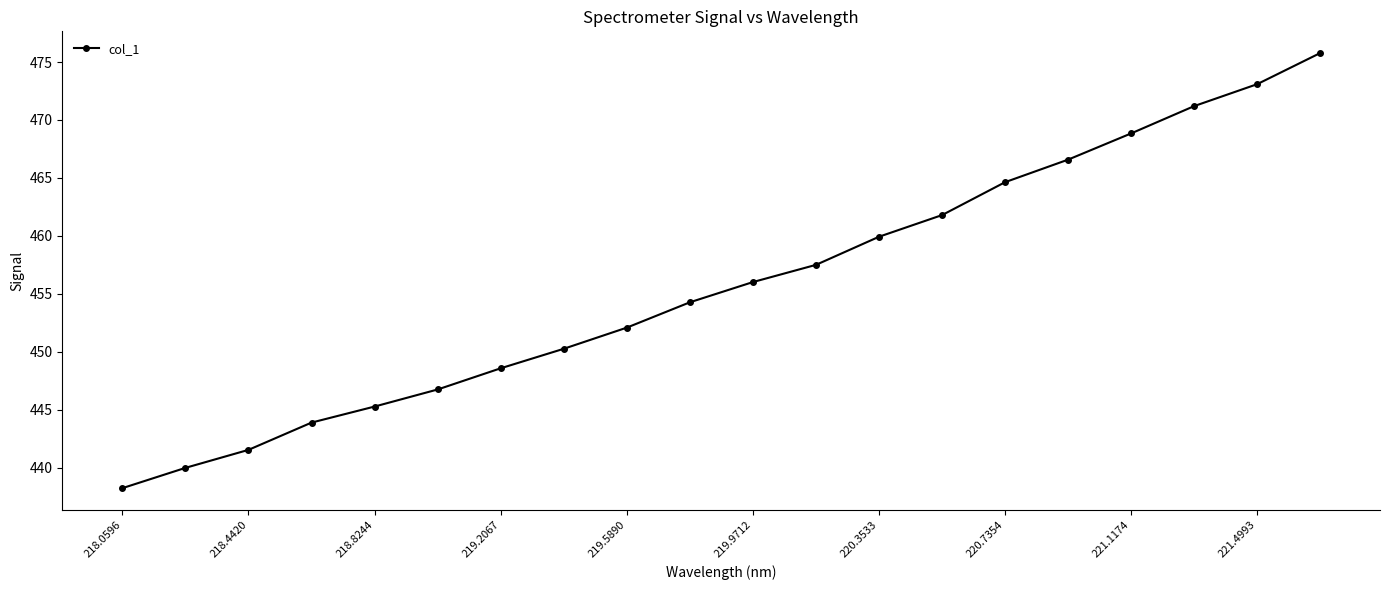

What is the smallest value displayed?

438.2